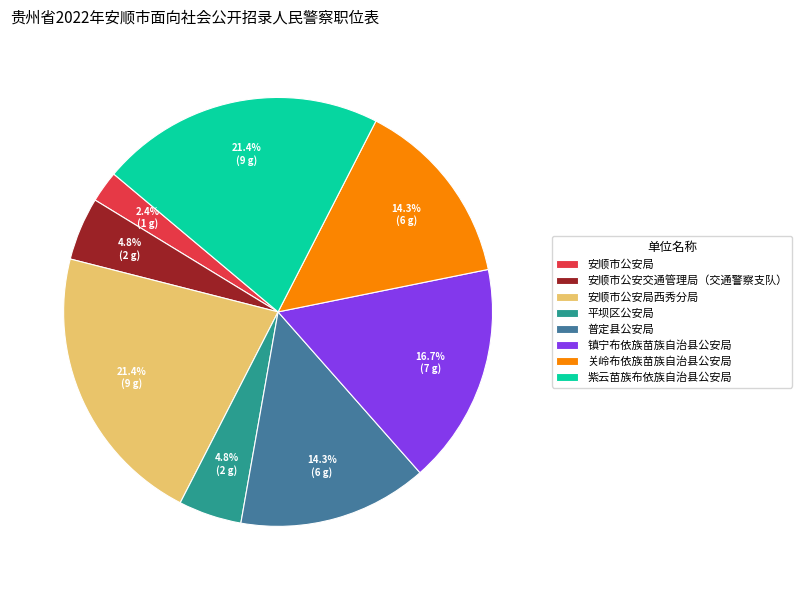

Does any single category account for the majority?

No